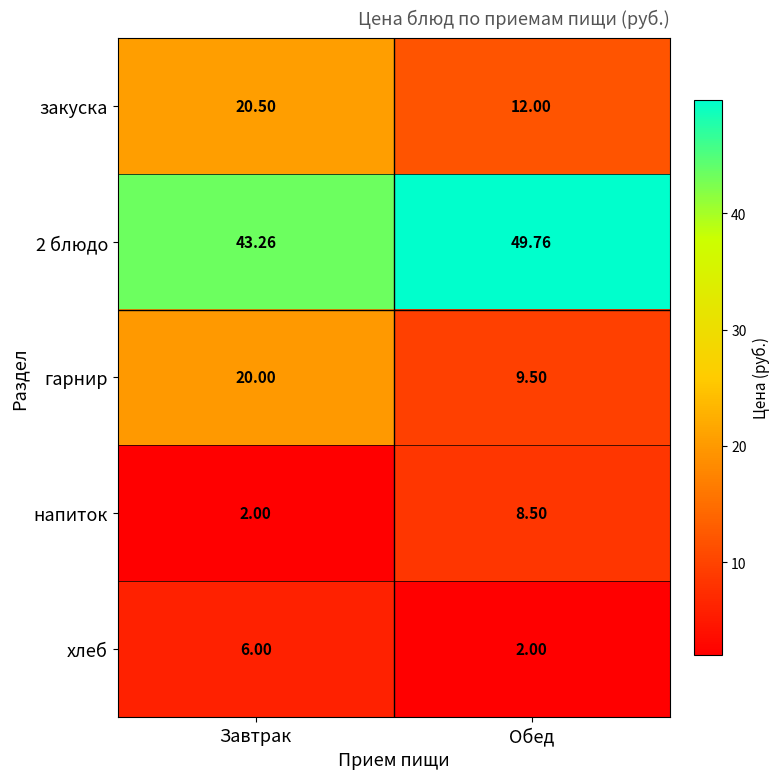

Which category has the highest value across all series?

Обед